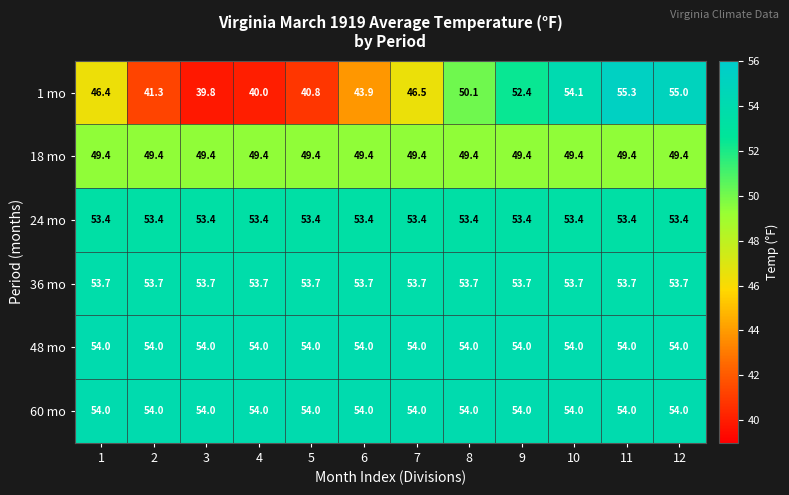

Which series changed the most between 9 and 12?

1 mo